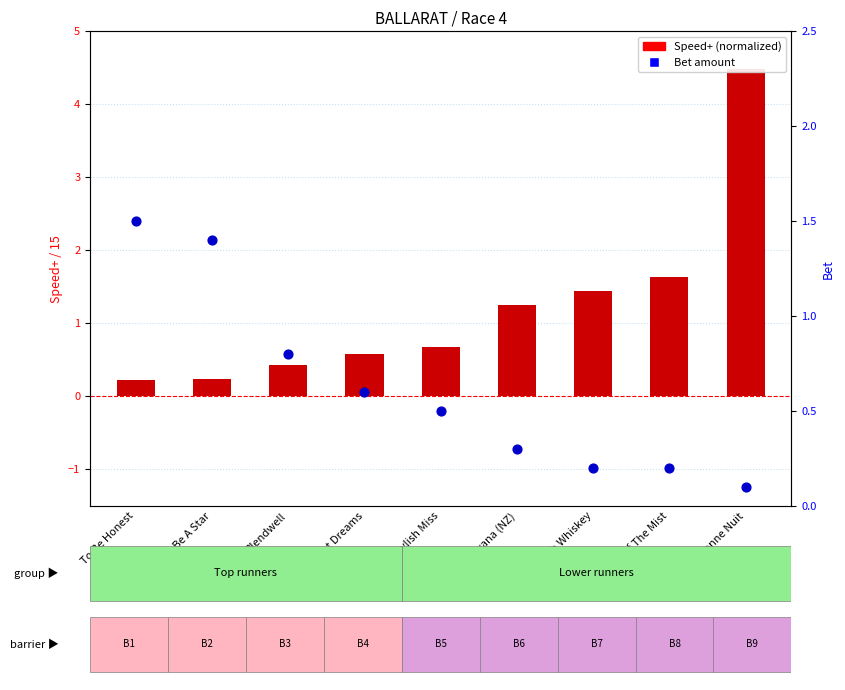

Which series contains the highest Y value?

Speed+ (normalized)